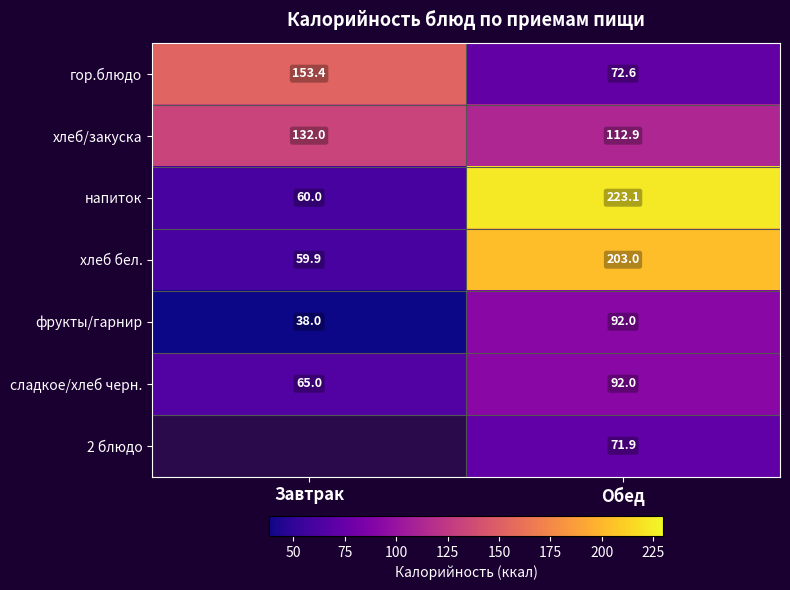

The value of напиток at Обед is 372.8. True or false?

False